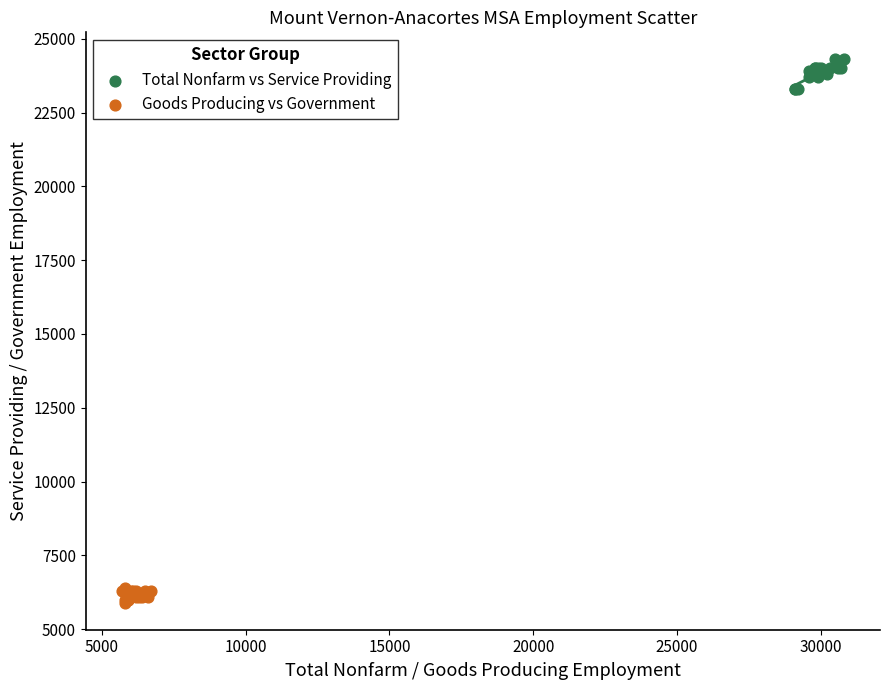

Which series contains the highest Y value?

Total Nonfarm vs Service Providing